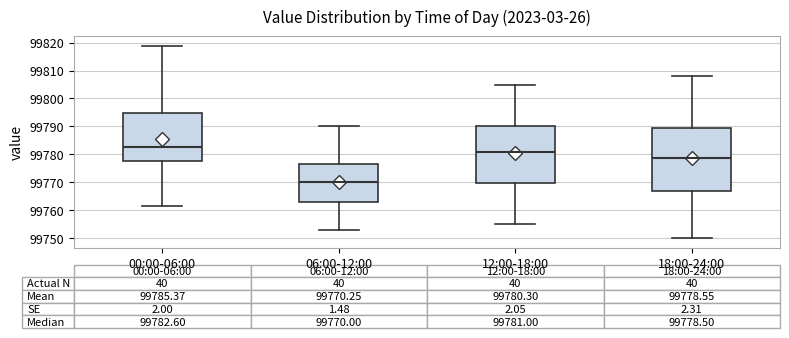

Comparing the boxes themselves (not the whiskers), which one is the tallest?

18:00-24:00